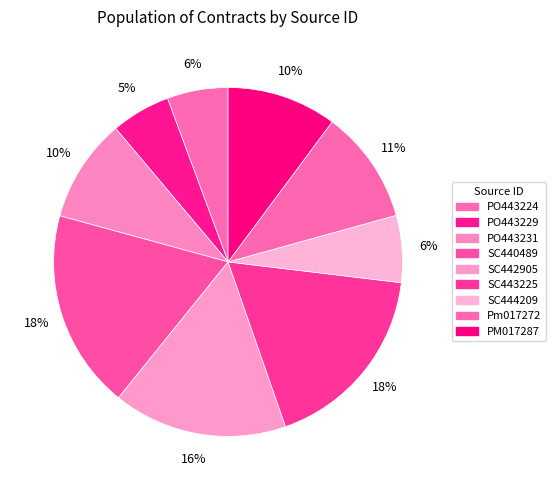

What percentage is the SC440489 slice, to the nearest percent?

18%